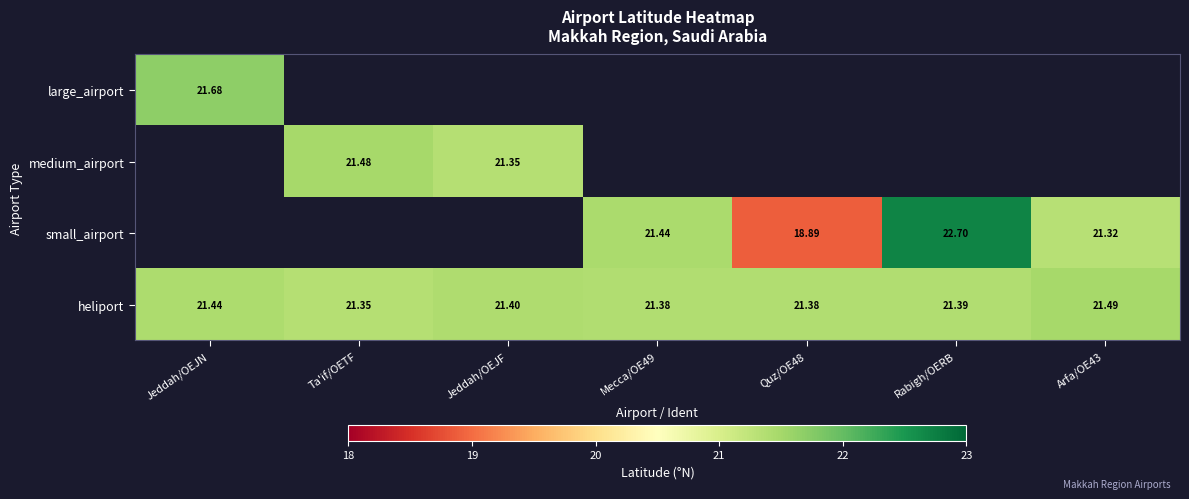

Read the heliport value at Jeddah/OEJF.

21.4